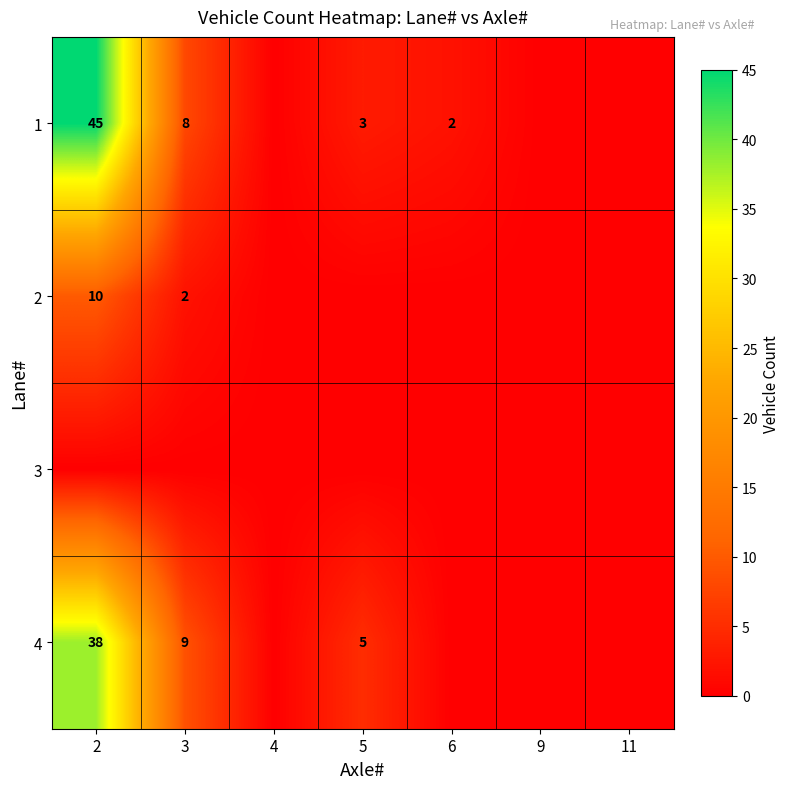

The 4 series shows 38 at 2. True or false?

True